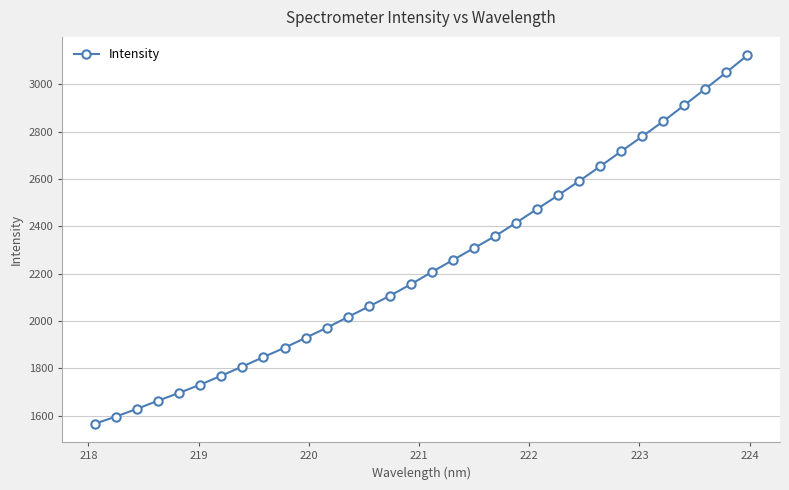

What is the maximum value shown in the chart?

3122.0